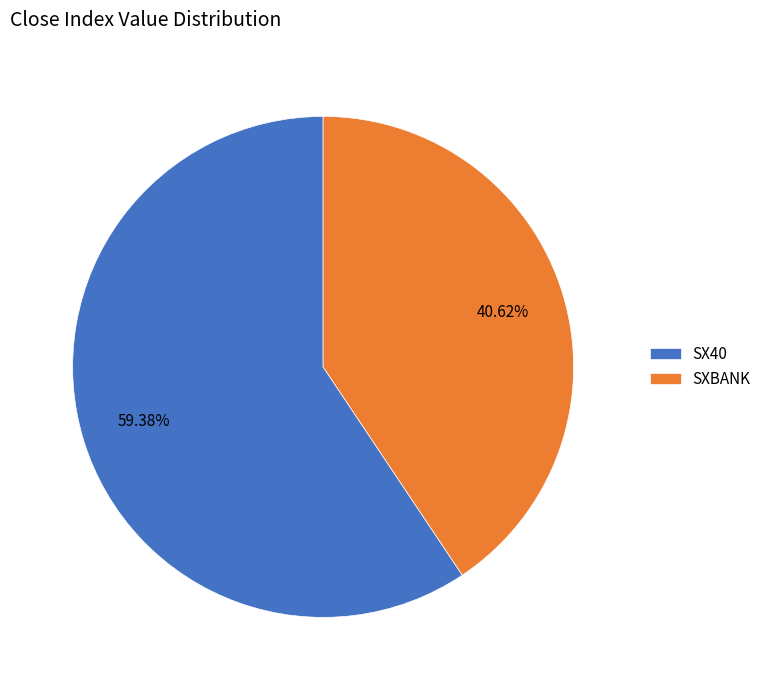

Which category accounts for the majority?

SX40